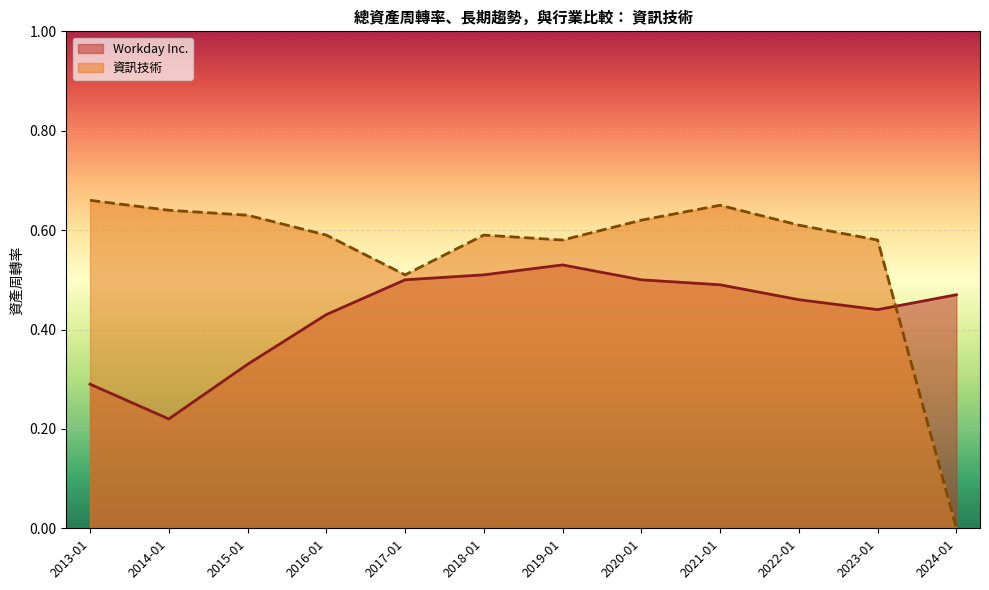

Where is 資訊技術 nearest to the value 0?

2024-01